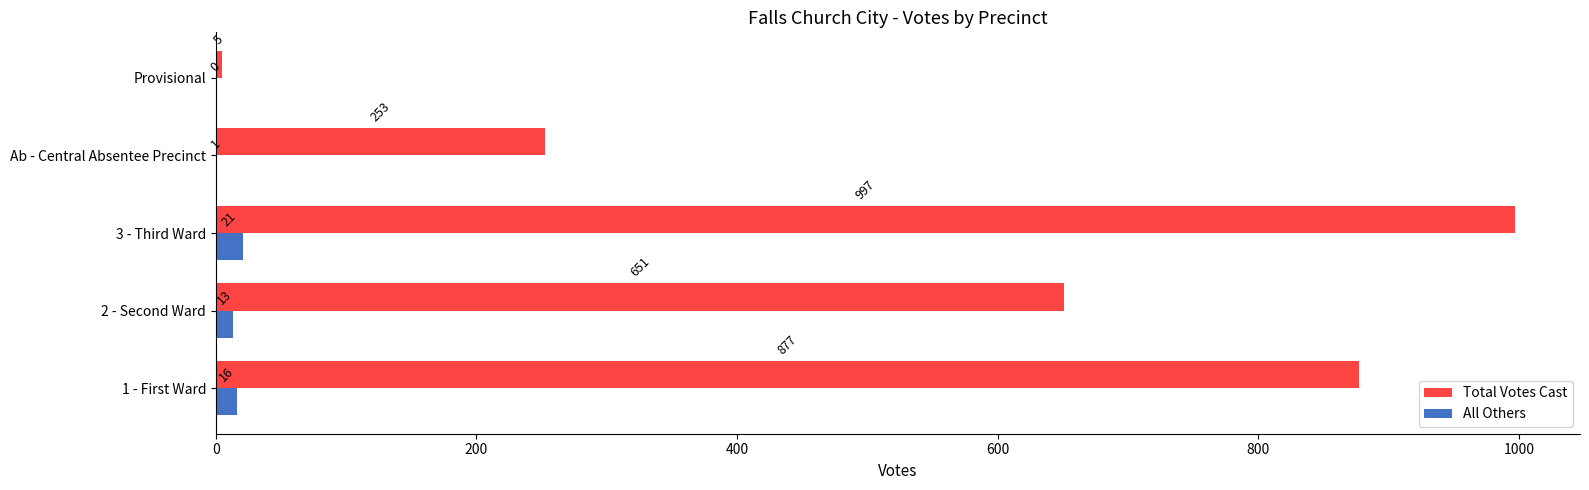

At which category is the sum across all series the highest?

3 - Third Ward